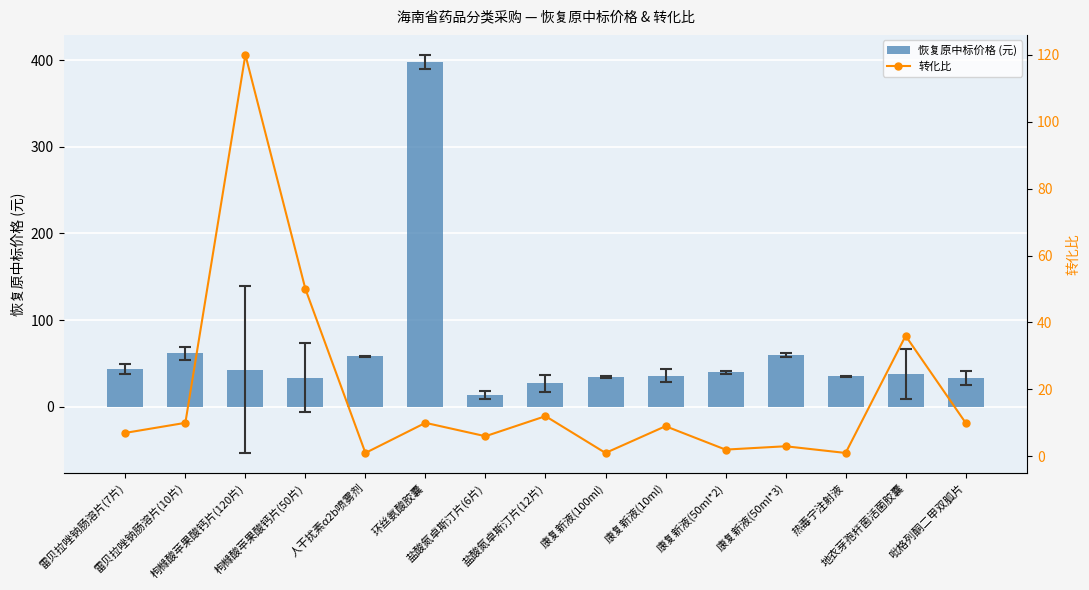

What is the label of the 1st bar from the left?

雷贝拉唑钠肠溶片(7片)